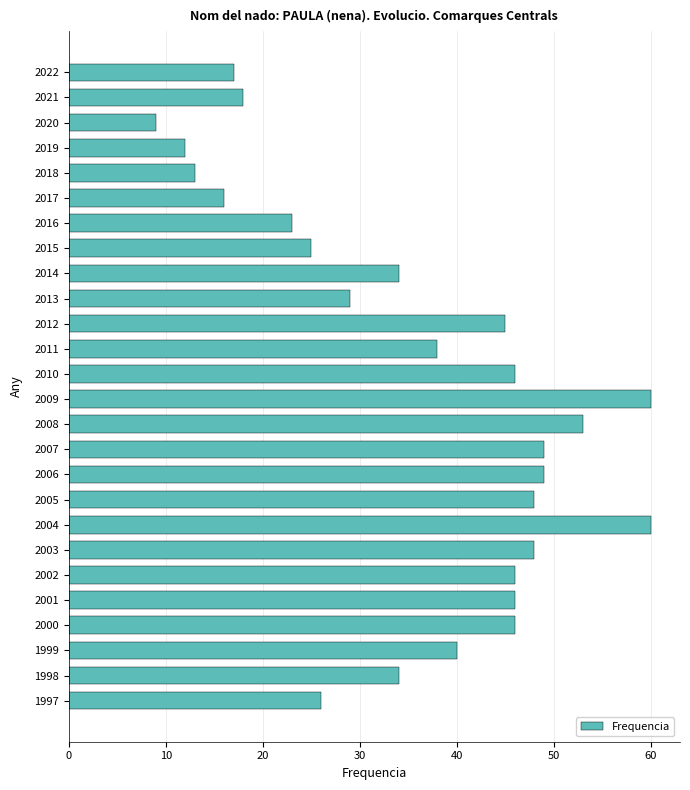

Approximately how many times larger is the value at 2001 compared to 2015?

1.8